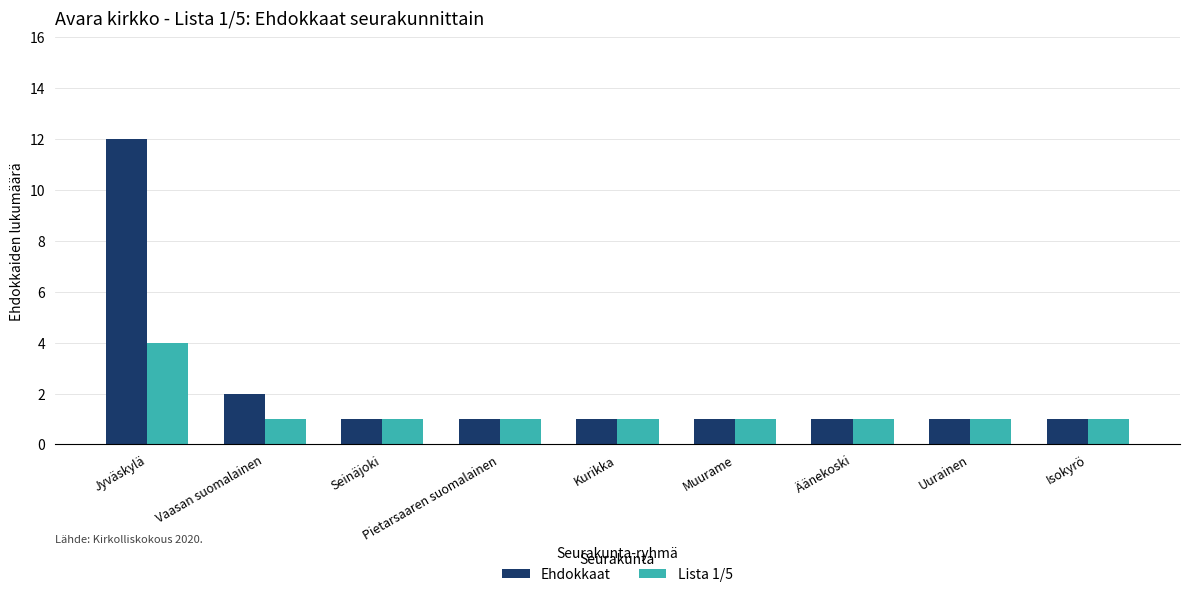

What is the label of the 4th bar from the right?

Muurame